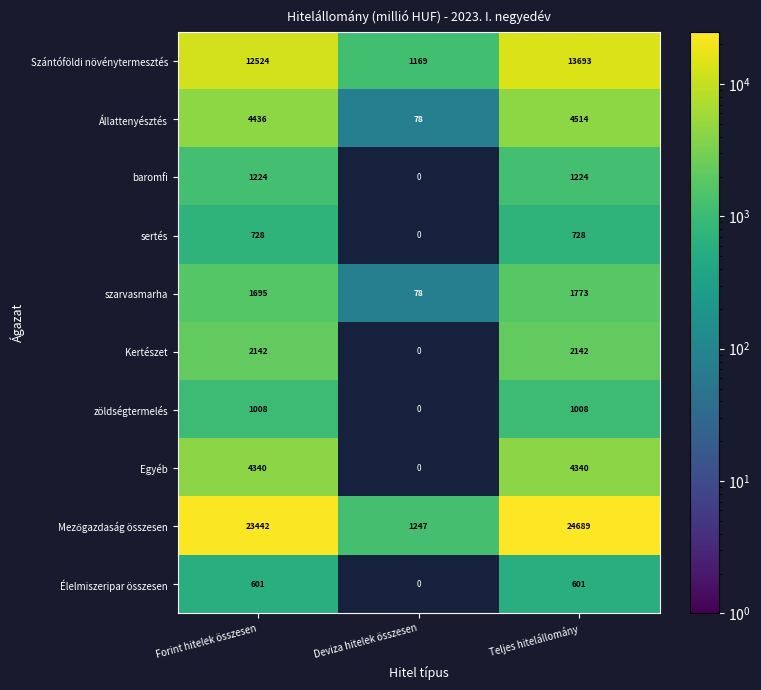

What is the total value across all series at Forint hitelek összesen?

52140